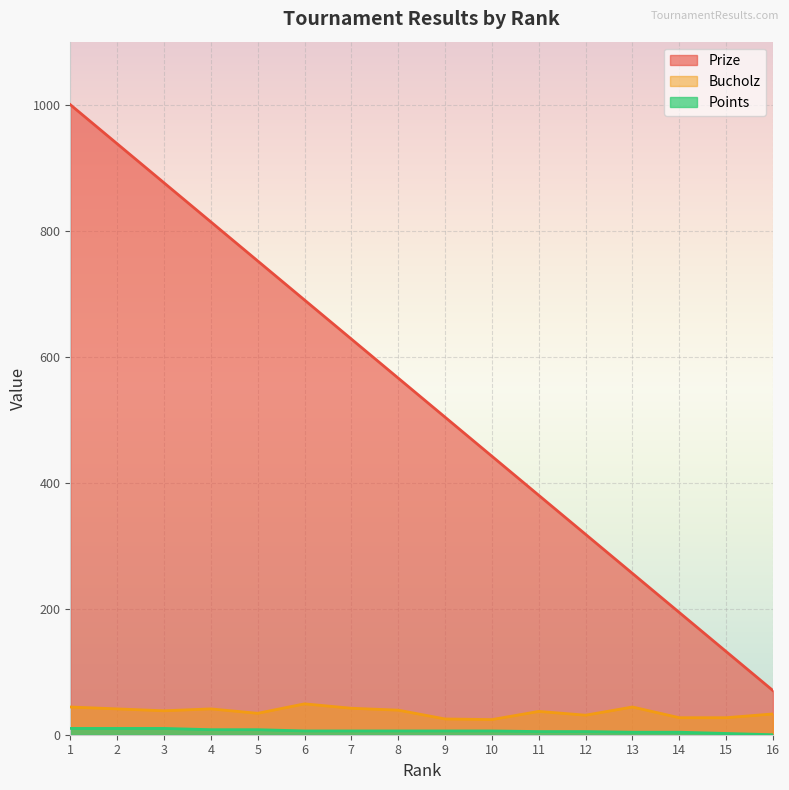

How many lines are shown in the chart?

3